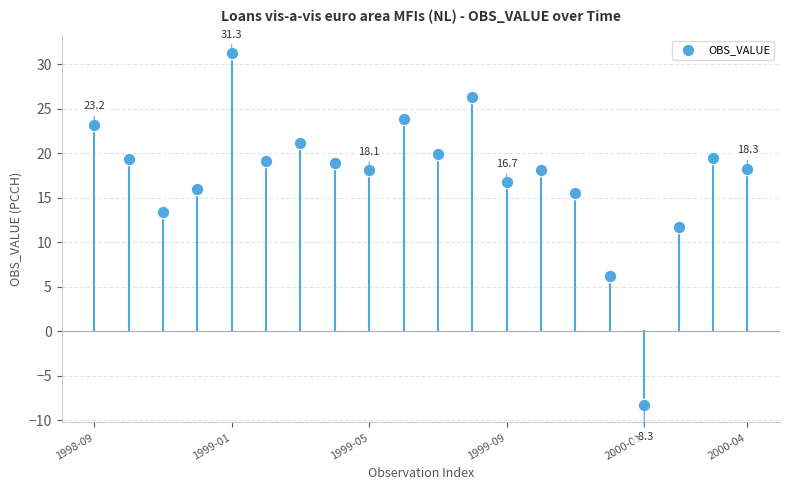

What Y value in the scatter plot is closest to 11?

11.7